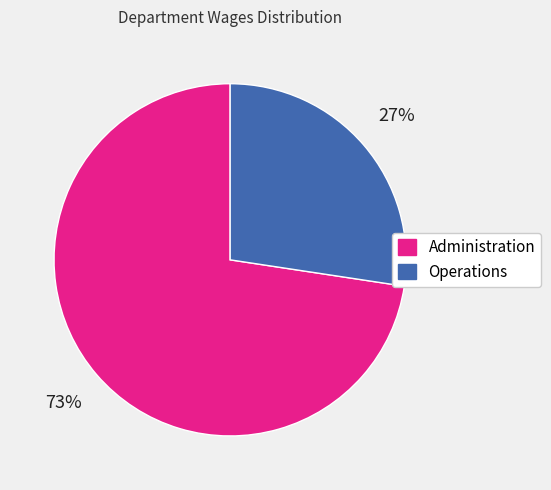

Rank the categories by value from lowest to highest.

Operations, Administration